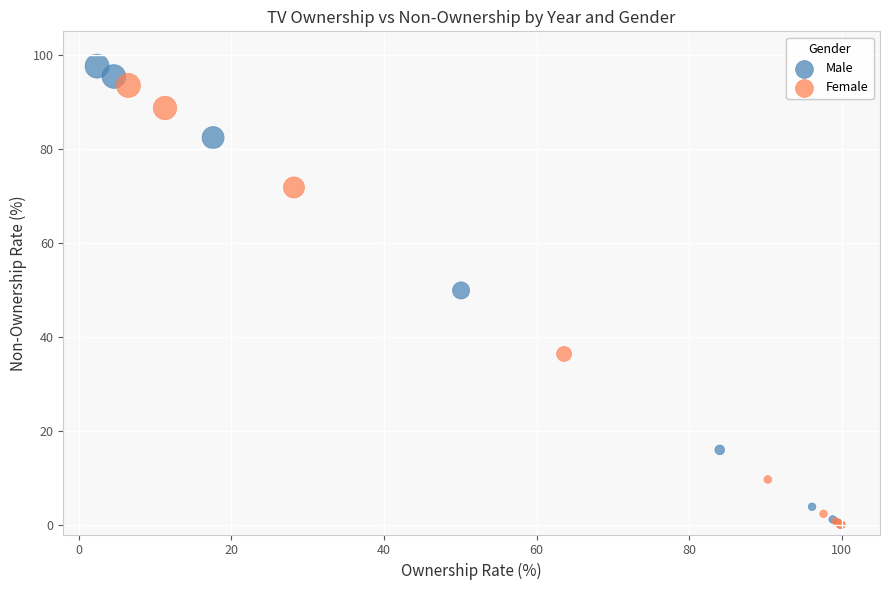

What are all the series names shown in the legend?

Male, Female